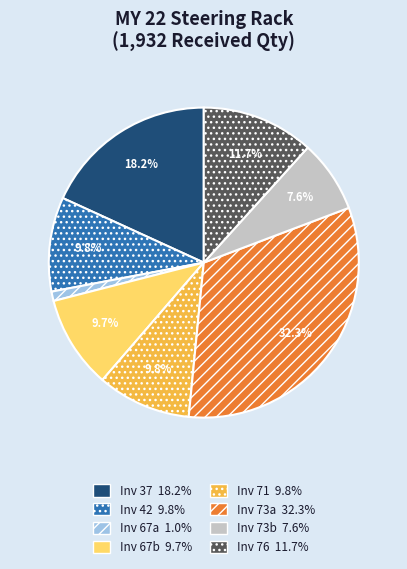

Does any single category account for the majority?

No